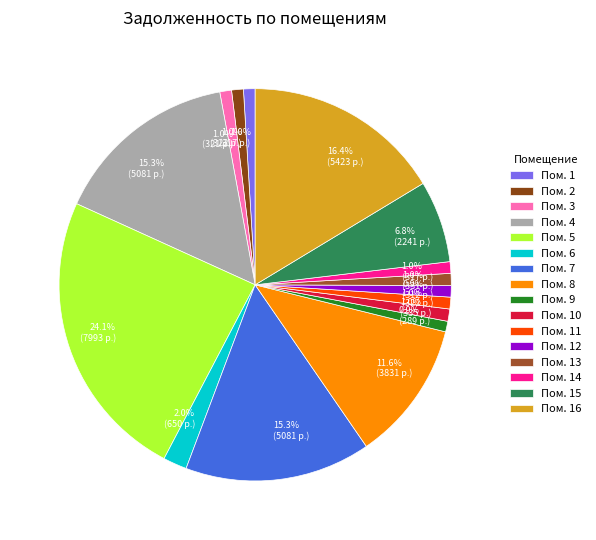

How many slices are in this pie chart?

16